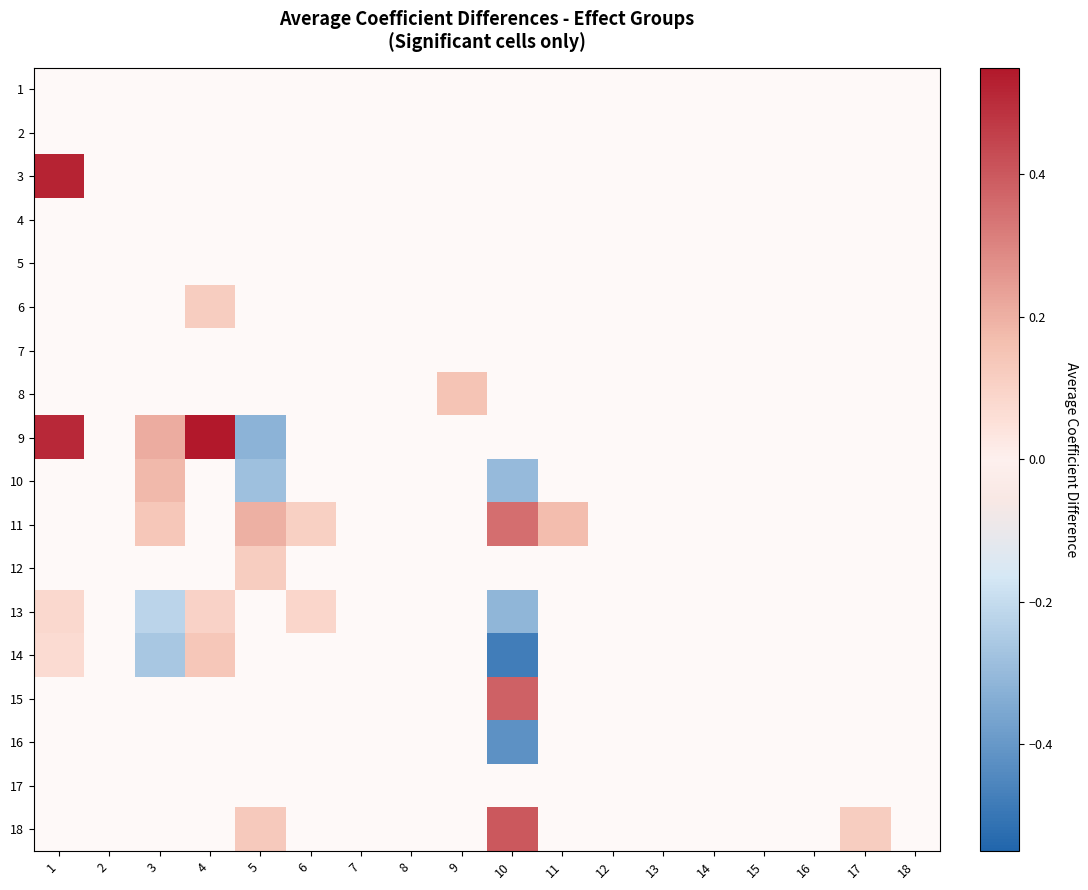

The 8 series shows 0.0 at 10. True or false?

True